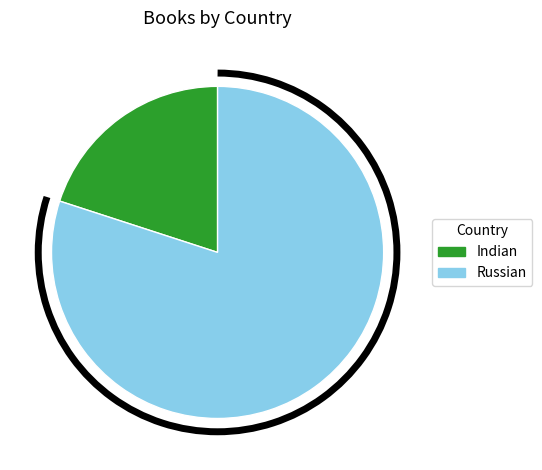

Rank the categories by value from highest to lowest.

Russian, Indian